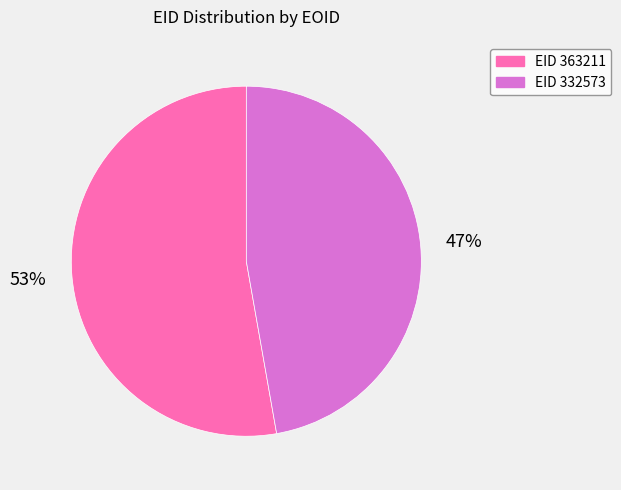

How many slices are in this pie chart?

2